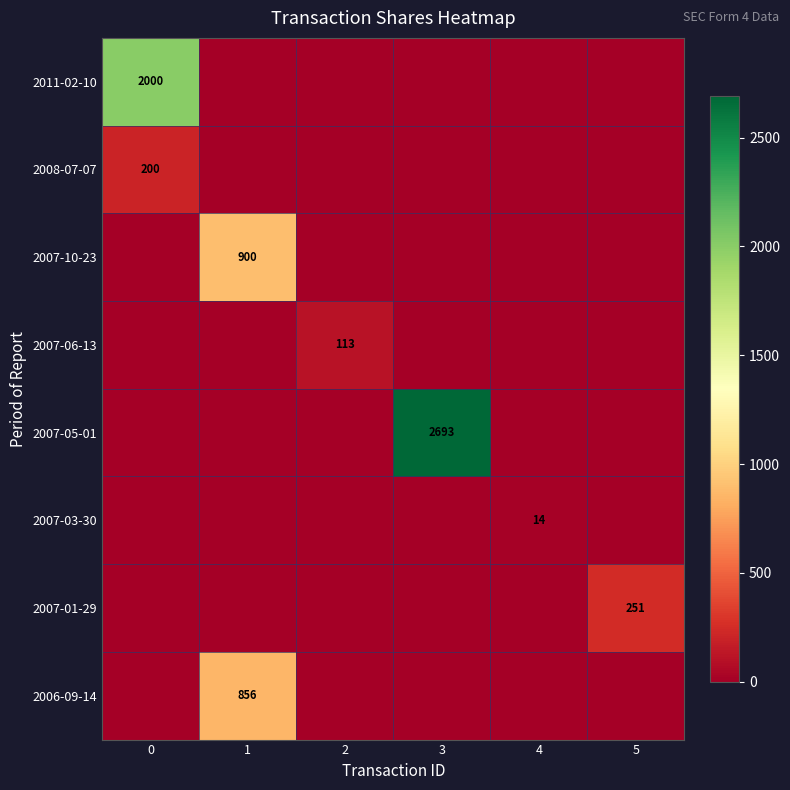

Which series has the largest total across all categories?

2007-05-01